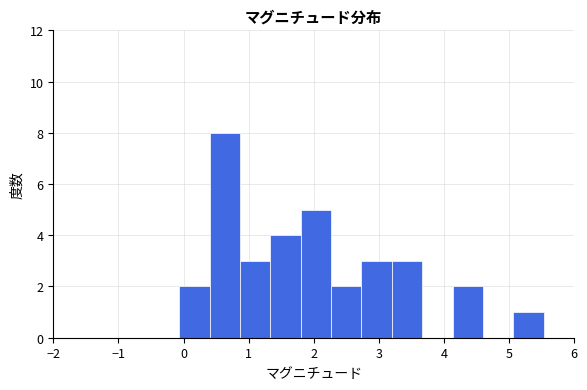

How tall is the bar that spans 0.4 to 0.9 on the x-axis? Neither the bar edges nor the heights are printed on the chart, so give them approximately, as read against the axes.

8